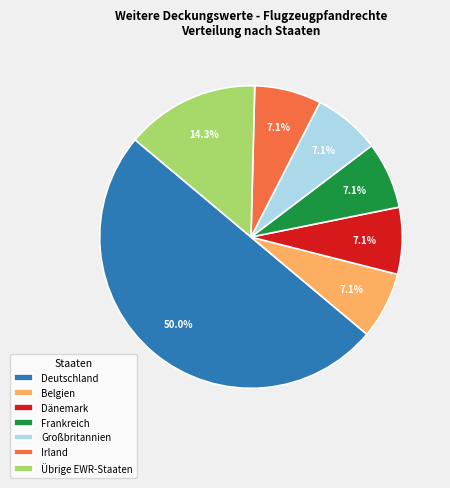

Between Belgien and Übrige EWR-Staaten, which is larger?

Übrige EWR-Staaten